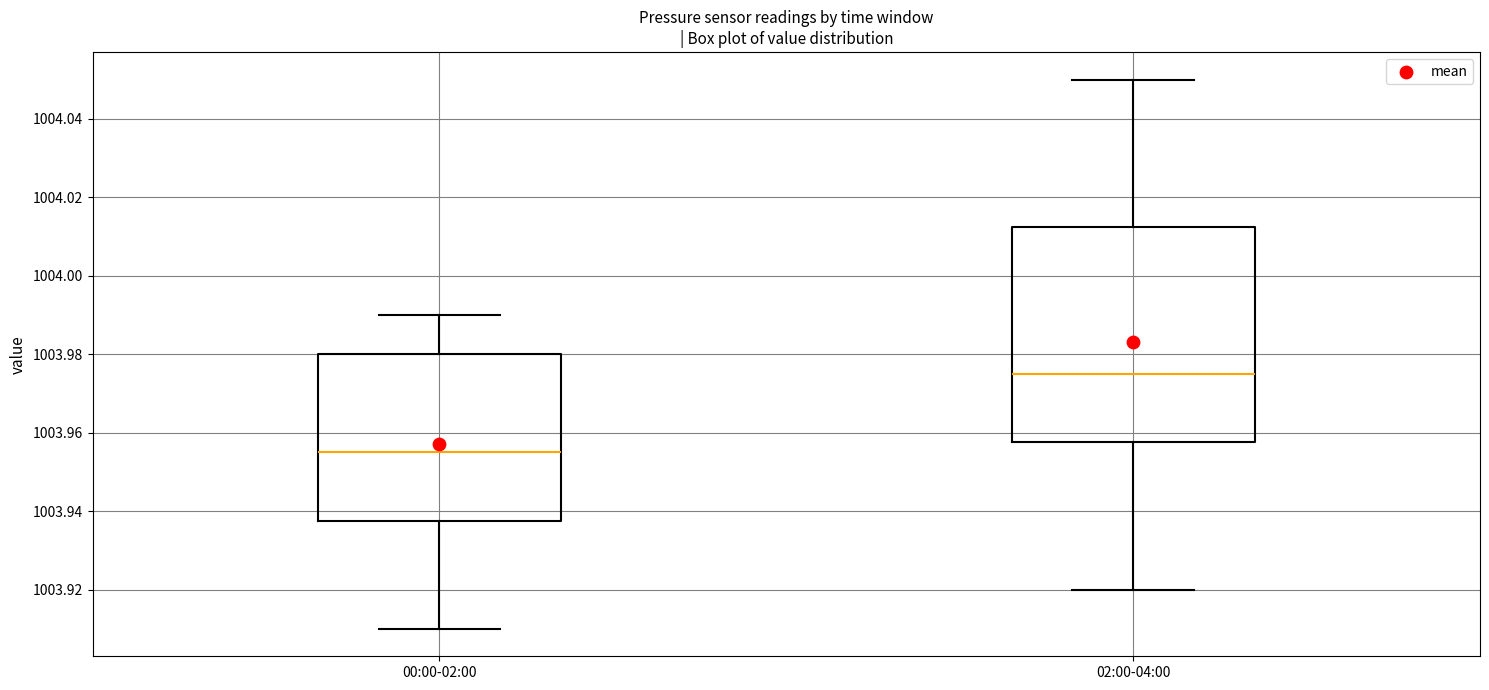

Reading left to right, transcribe this box plot: for each box, give where its median line is, the range the box spans, and where its two whiskers end, as read against the y-axis. The values are not printed on the chart, so give them approximately, as read against the axis.

00:00-02:00: median 1003.956, box 1003.938 to 1003.980, whiskers 1003.910 to 1003.990
02:00-04:00: median 1003.976, box 1003.958 to 1004.012, whiskers 1003.920 to 1004.050